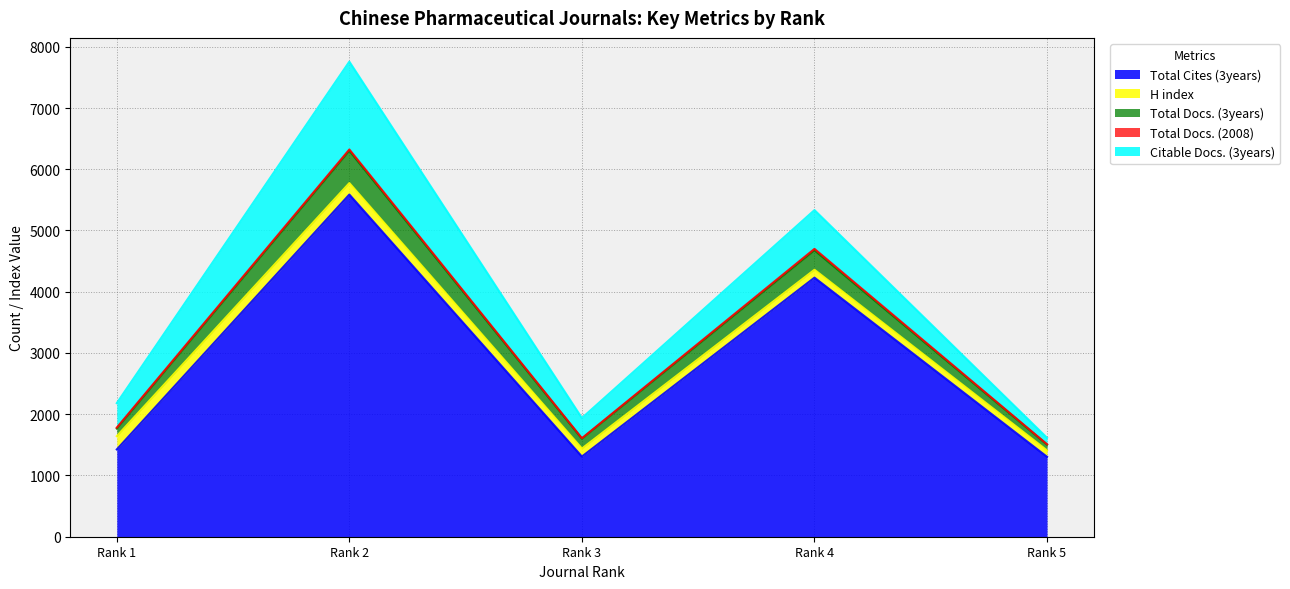

Which has a higher value, Rank 3 or Rank 1?

Rank 1